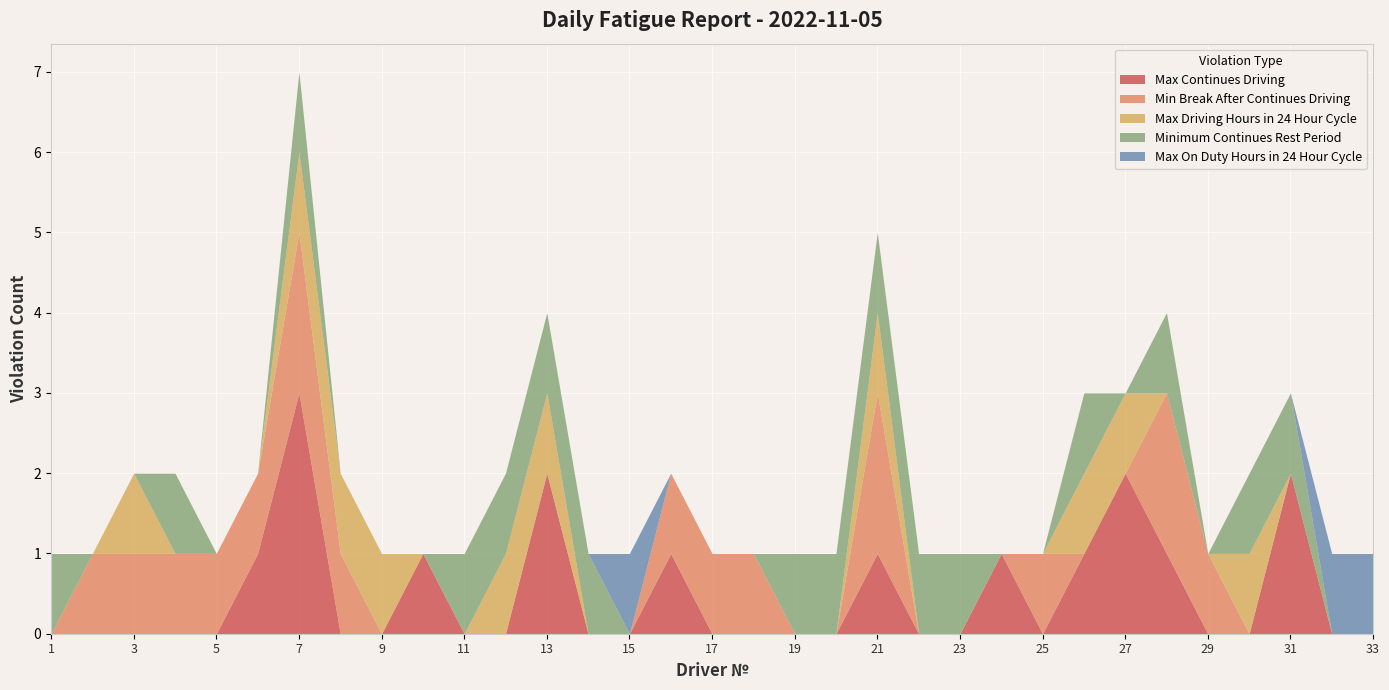

Which series has the largest range (max minus min)?

Max Continues Driving